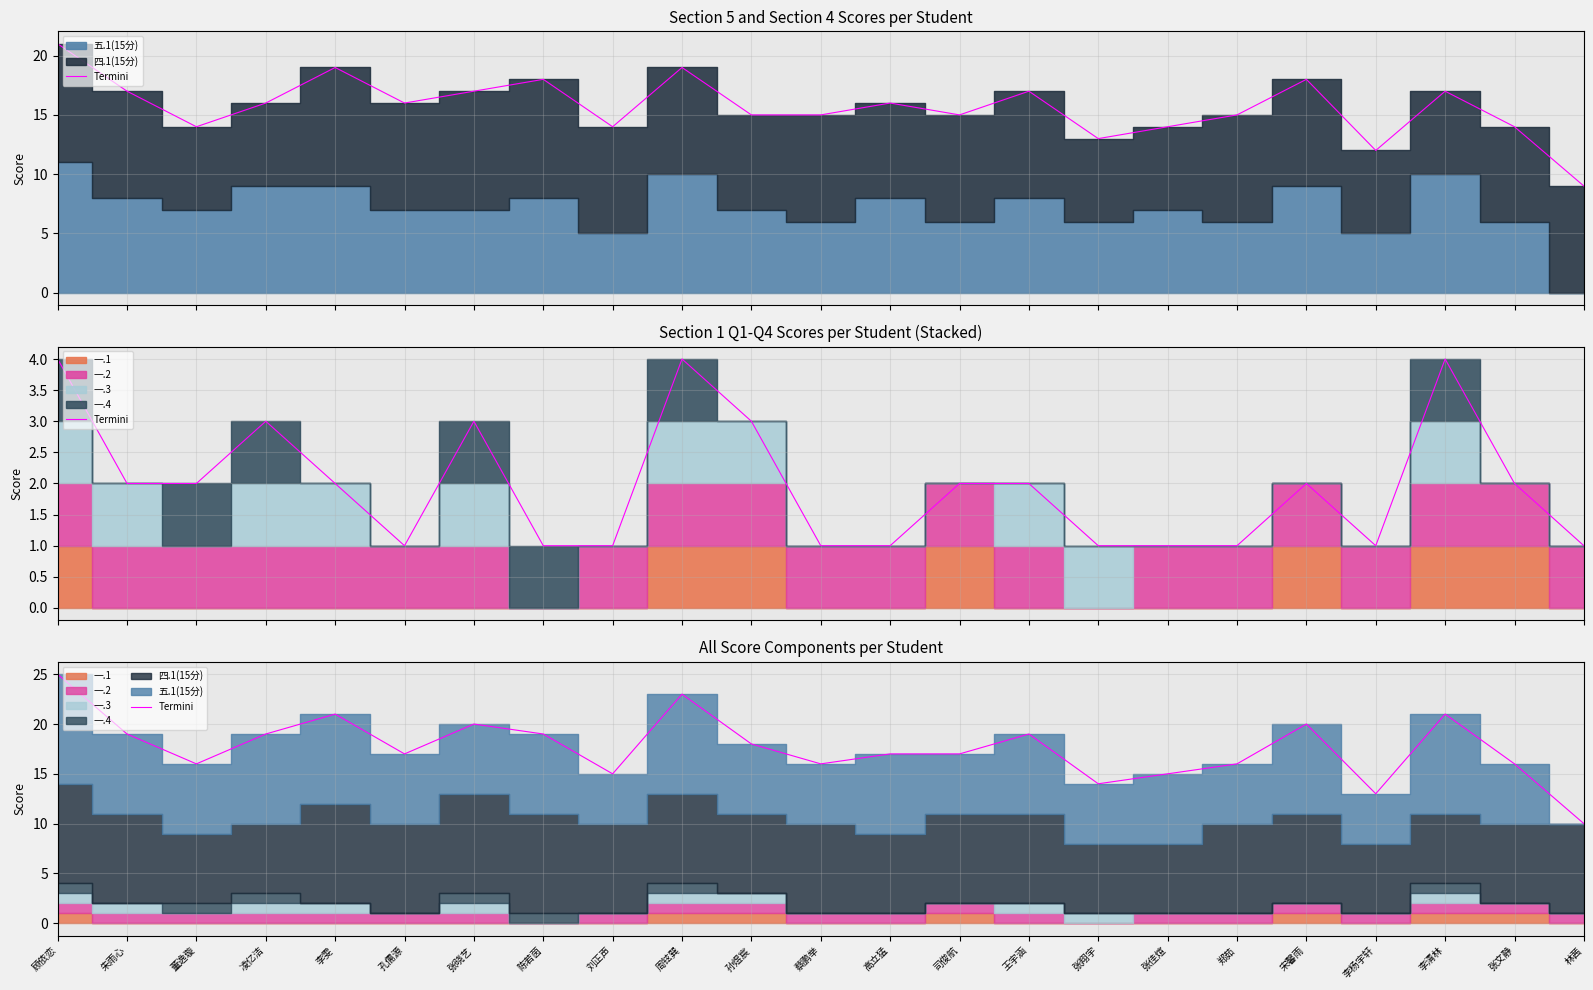

Rank the categories by value from highest to lowest.

顾依恋, 周铉巽, 李雯, 李清林, 张晓艺, 宋馨雨, 朱雨心, 凌亿洁, 陈若茵, 王宇涵, 孙煜宸, 孔儒源, 高立猛, 司俊航, 董逸璇, 蔡鹏举, 郑茹, 张文静, 刘正声, 张佳煊, 张翔宇, 李杨宇轩, 林茜